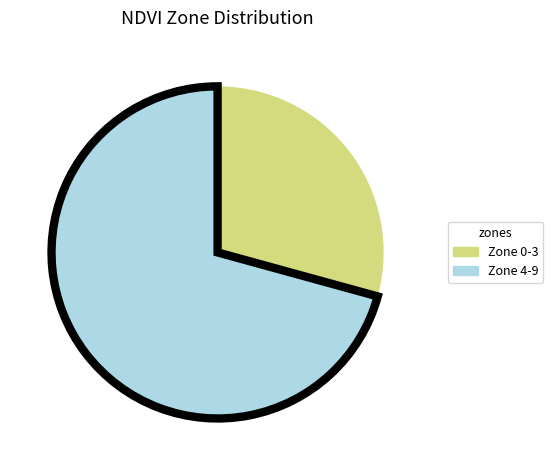

Does Zone 0-3 represent more than half of the total?

No